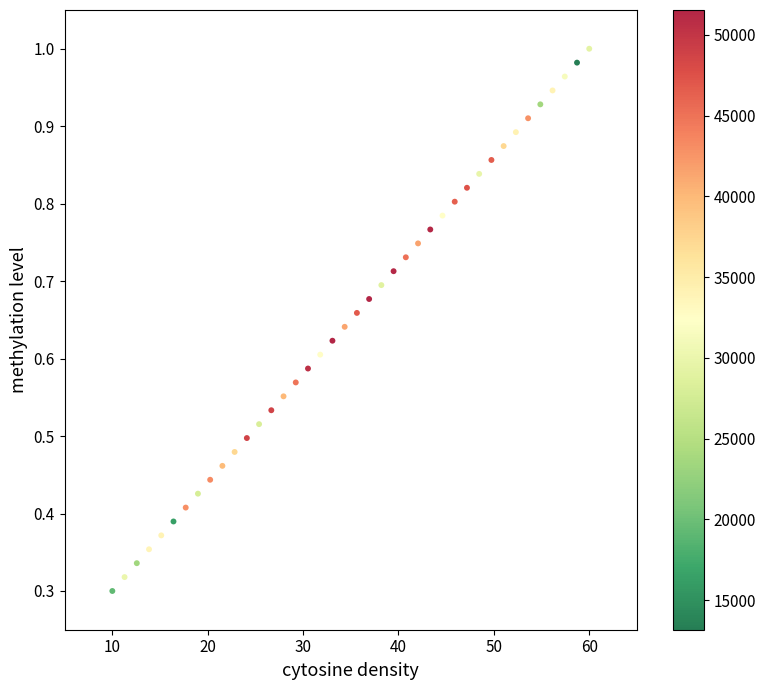

What is the range of X values (max minus min)?

50.0